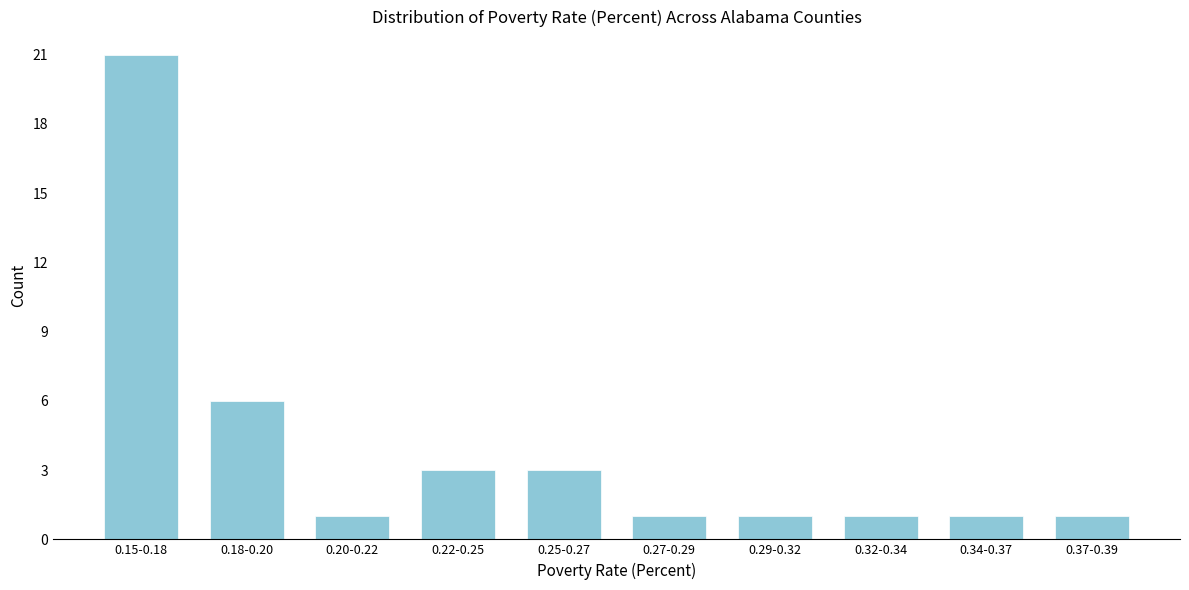

Reading right to left, extract all data points from this chart.

1	1	1	1	1	3	3	1	6	21